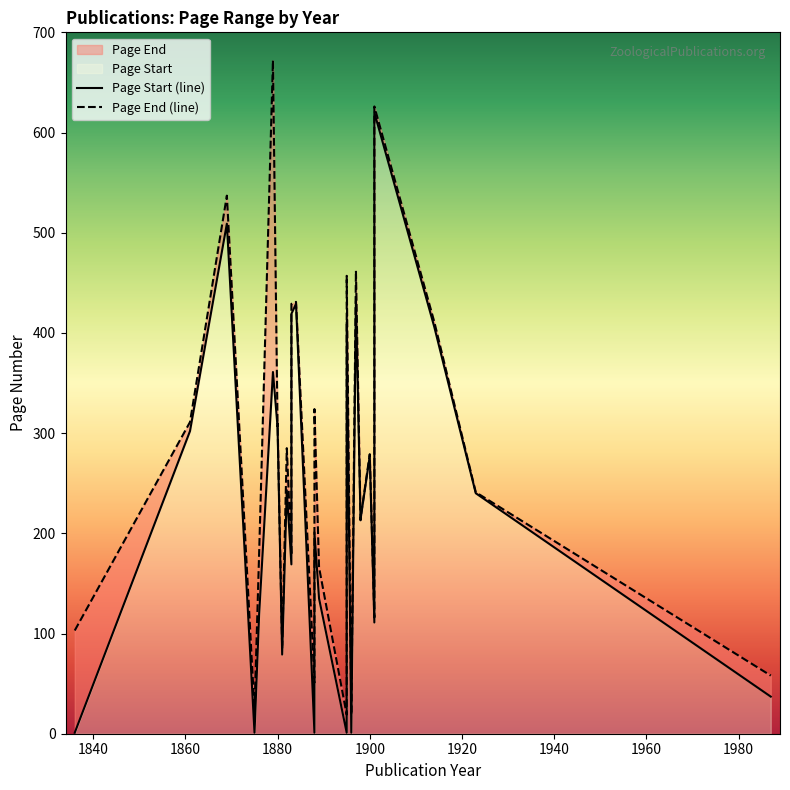

What are all the series names shown in the legend?

Page Start, Page End